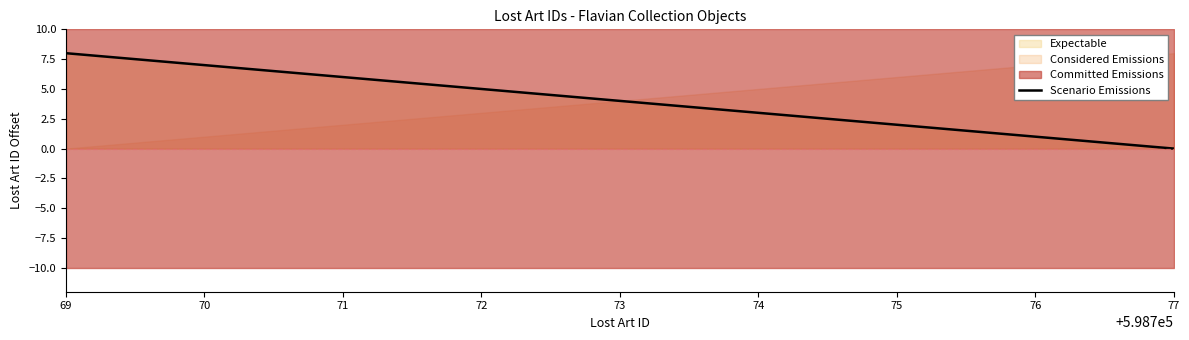

Rank the categories by value from lowest to highest.

77, 76, 75, 74, 73, 72, 71, 70, 69